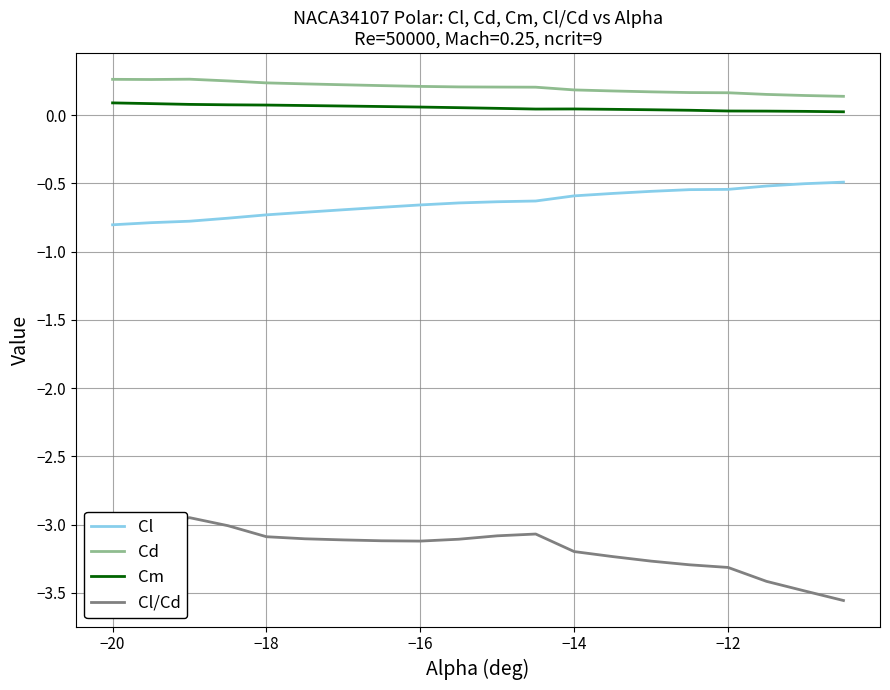

True or false: Cl/Cd and Cl cross at least once.

False